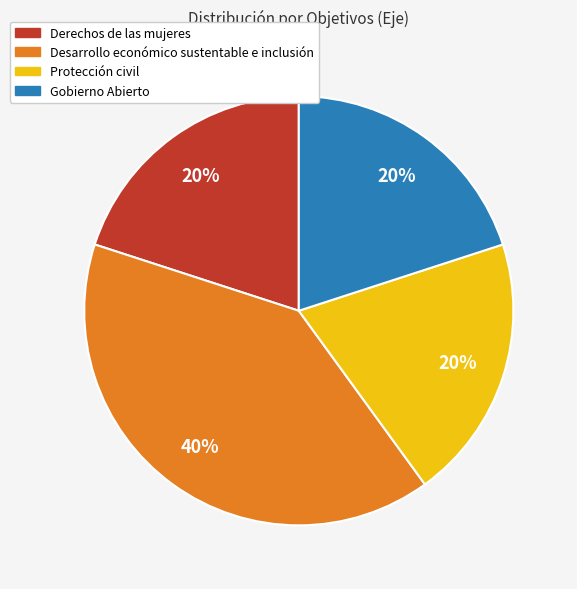

Which slice is the largest?

Desarrollo económico sustentable e inclusión